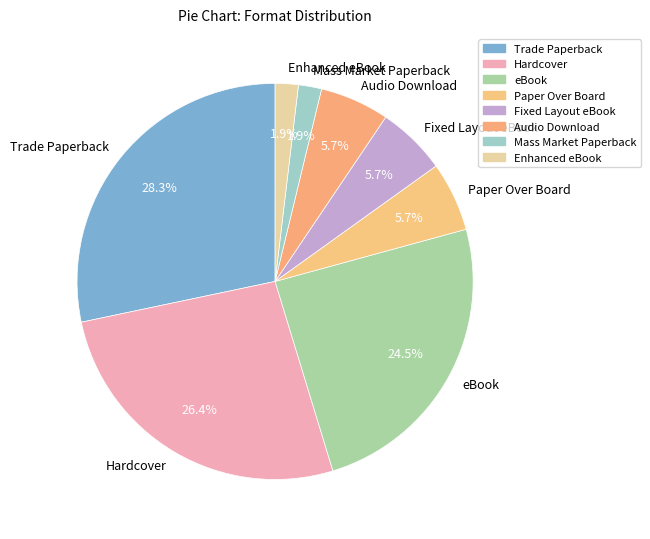

Is it true that Hardcover is 41% of the pie?

False